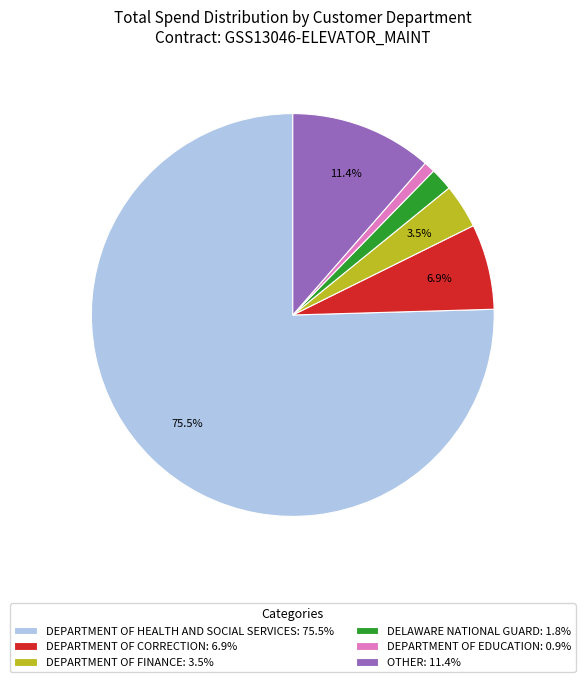

Does DEPARTMENT OF HEALTH AND SOCIAL SERVICES account for over 50% of the chart?

Yes